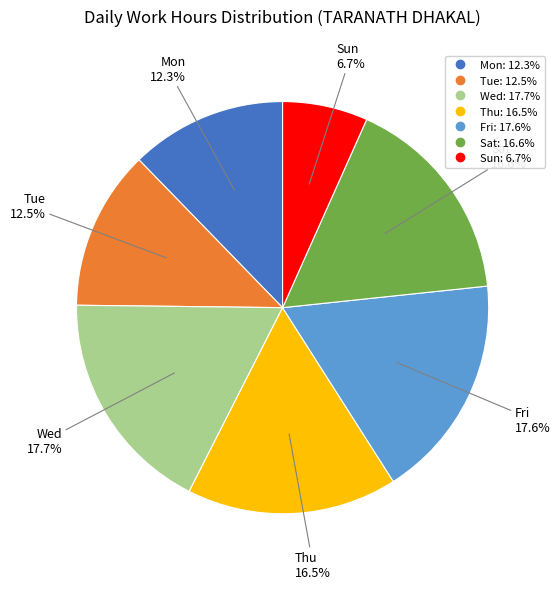

Is there any slice that represents more than half of the pie?

No